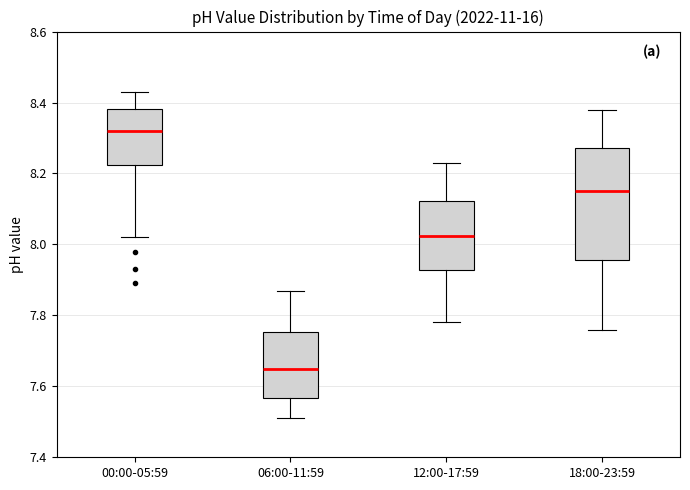

Which box is the tallest, from its lower edge to its upper edge?

18:00-23:59